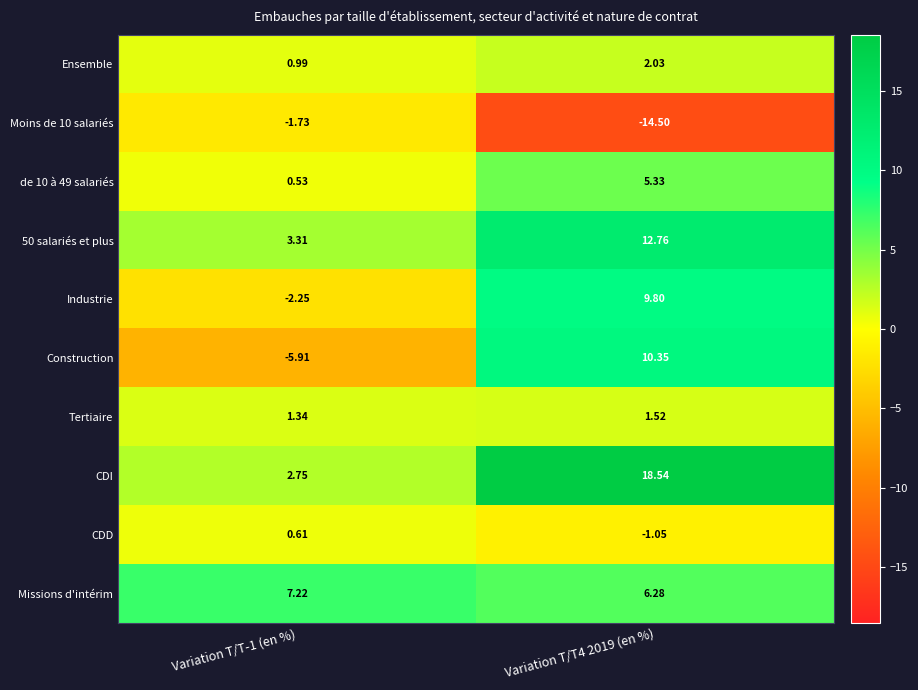

What is the total value across all series at Variation T/T-1 (en %)?

6.9